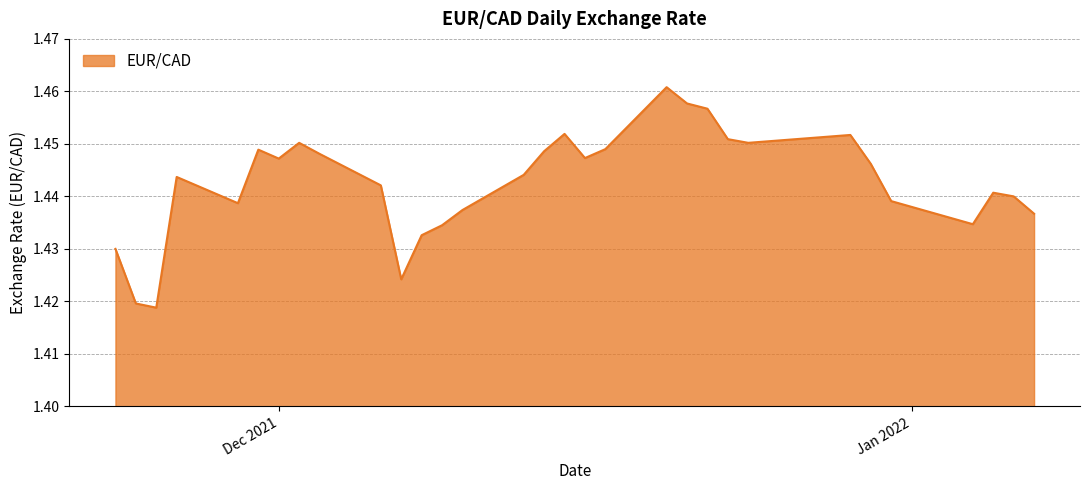

Does the chart display data point markers on the line(s)?

No